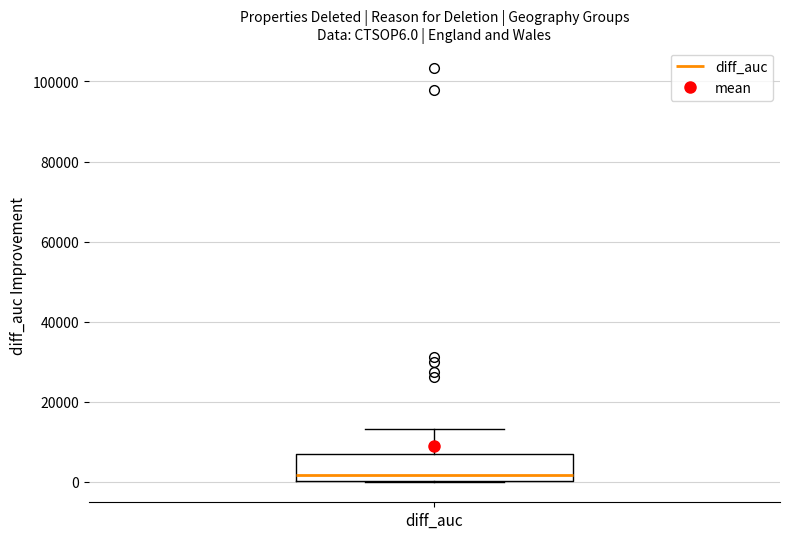

Read this box plot against the y-axis: the position of the median line, the range covered by the box, and the ends of both whiskers. The values are not printed on the chart, so give them approximately, as read against the axis.

median 2000, box 0 to 6000, whiskers 0 to 14000